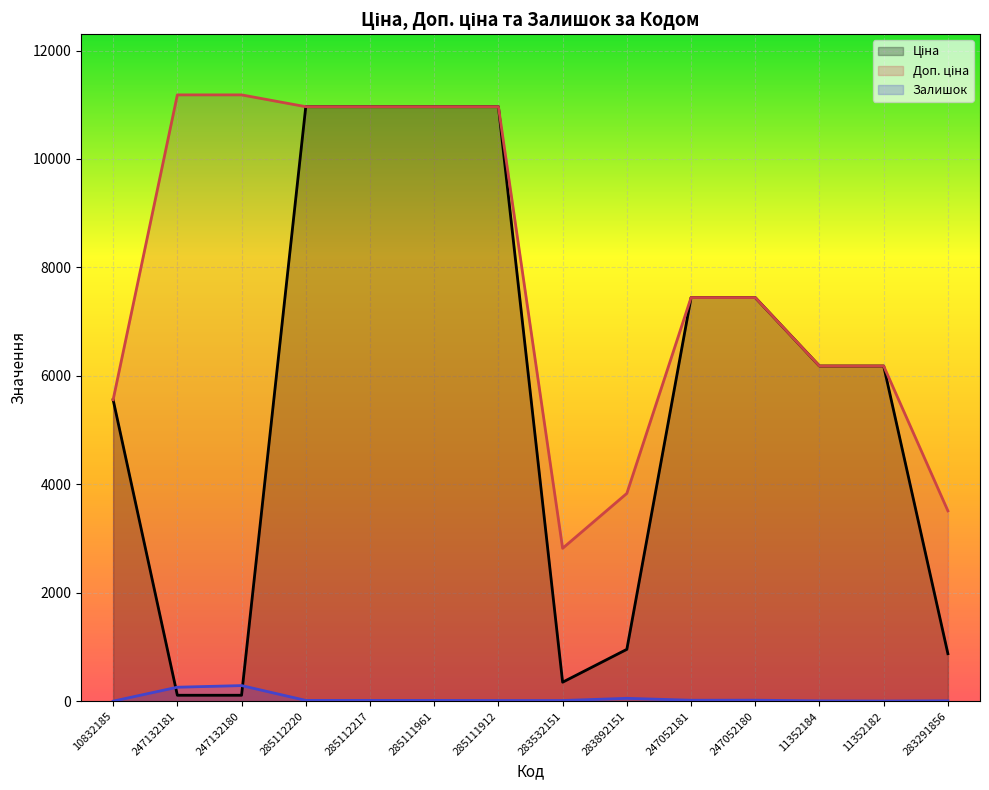

What is the label of the 9th point from the left?

283892151